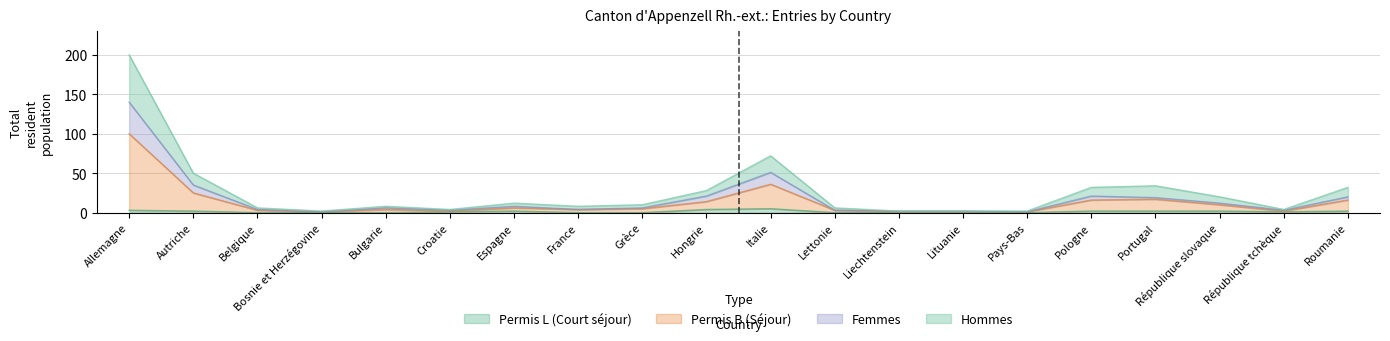

Rank the series at Liechtenstein from lowest to highest value.

Total (Permis L), Total (Permis B), Femmes, Hommes